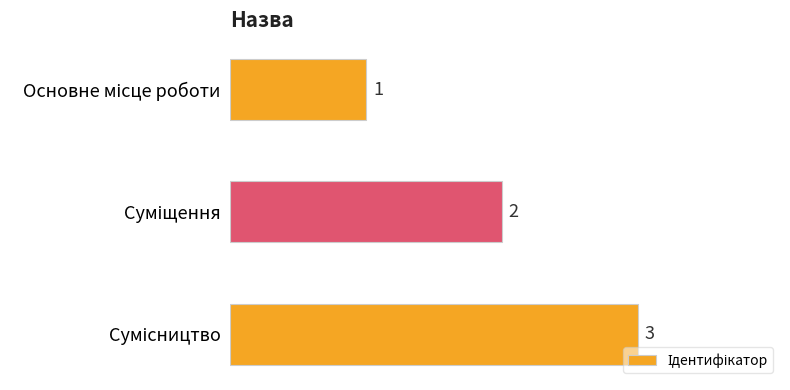

Count the values in the range 1 to 3.

3